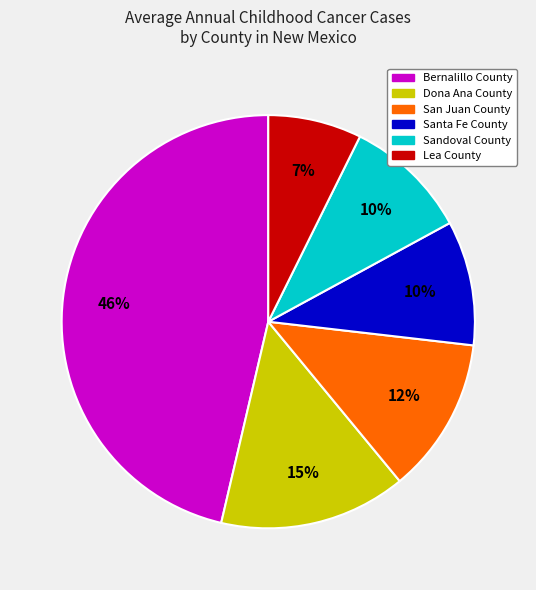

What percentage is the Lea County slice, to the nearest percent?

7%